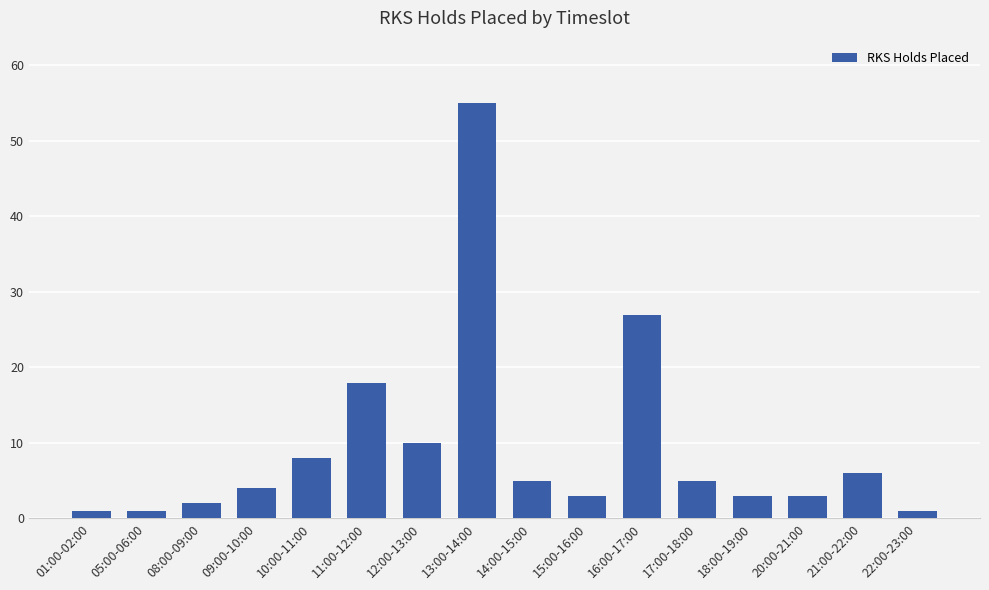

Reading left to right, list all the values displayed in this chart.

1	1	2	4	8	18	10	55	5	3	27	5	3	3	6	1